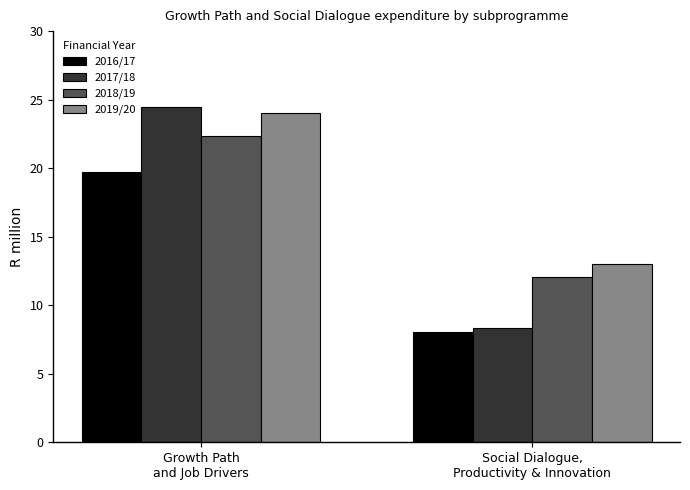

Which series has the largest range (max minus min)?

2017/18